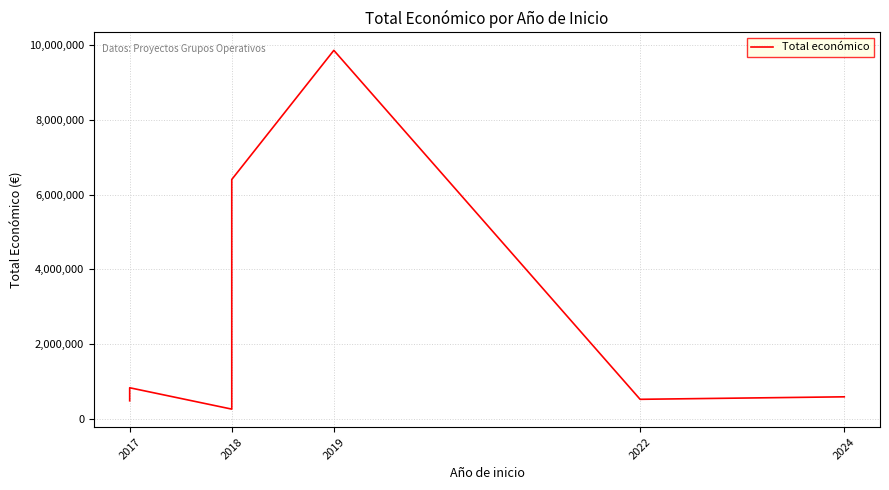

Does the chart display data point markers on the line(s)?

No